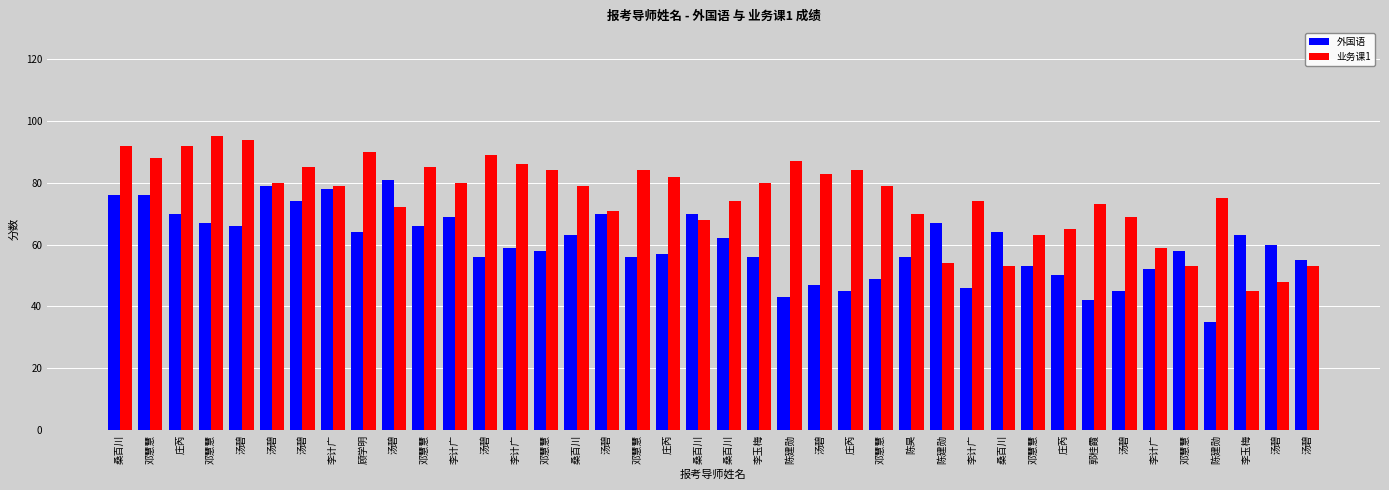

Rank the series at 李玉梅 from lowest to highest value.

外国语, 业务课1